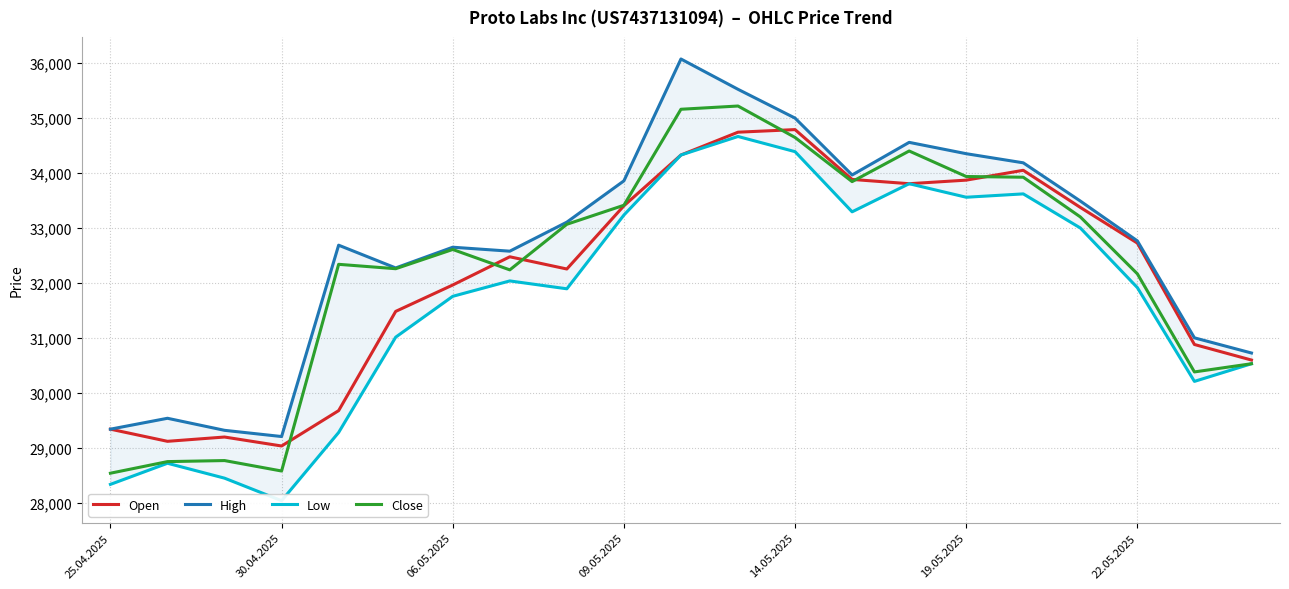

What is the minimum value for Open?

29032